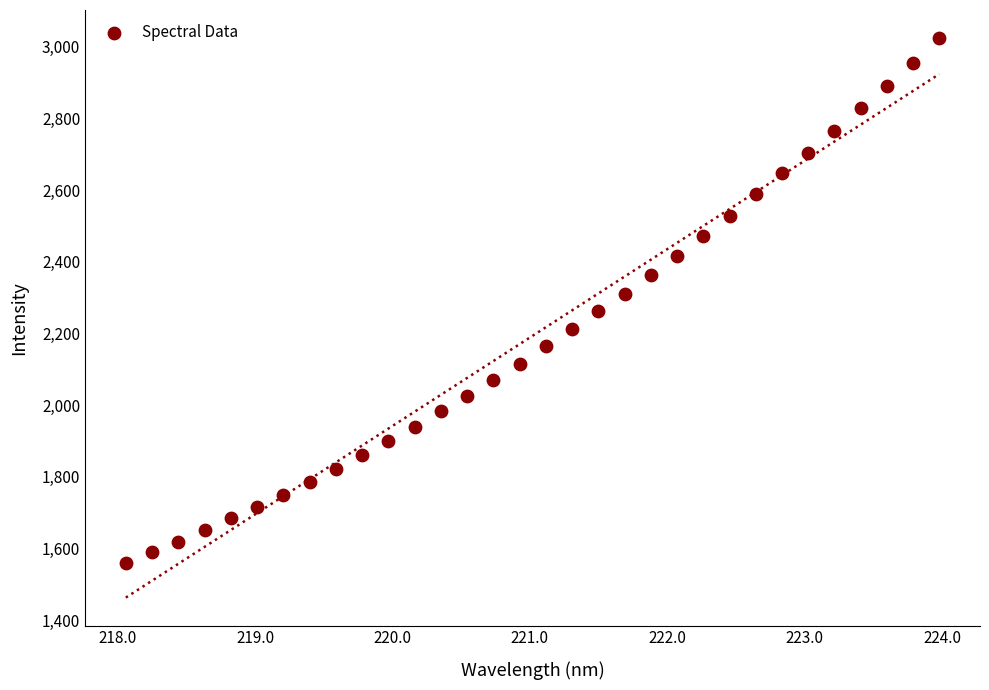

What is the range of Y values (max minus min)?

1465.4